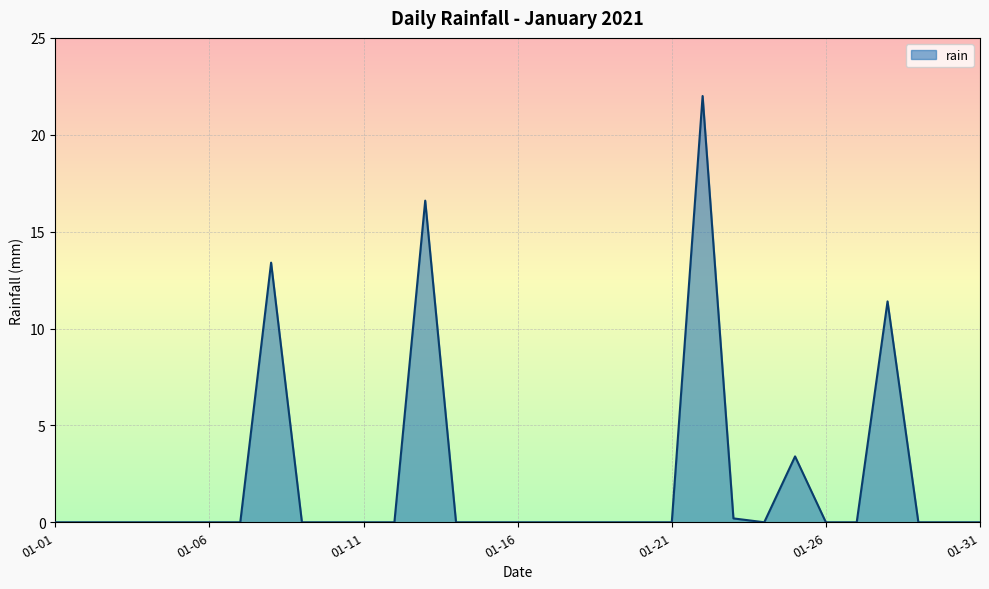

What is the difference between the maximum and minimum values?

22.0